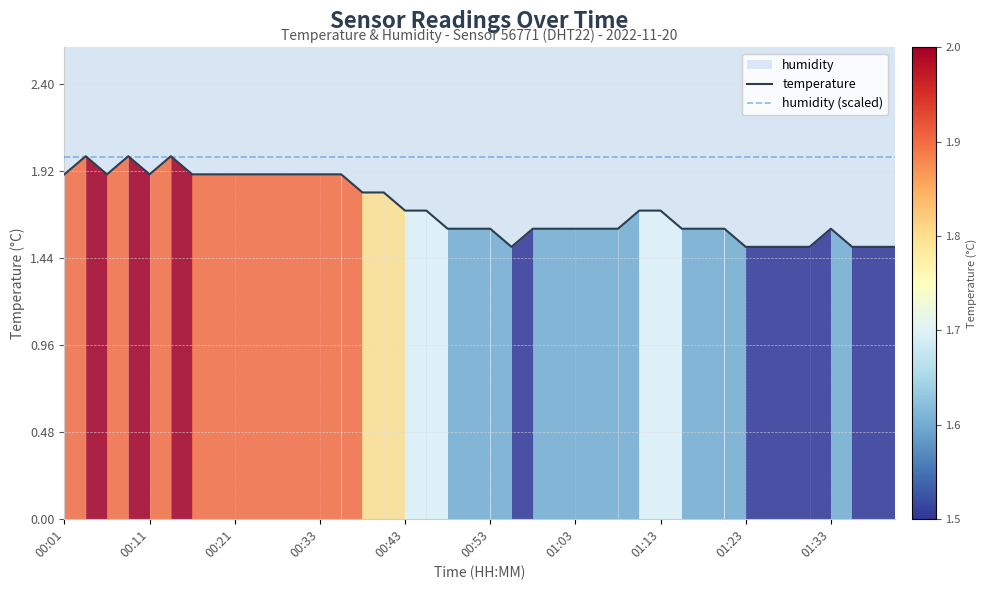

Between 10 and 38, which is larger?

10